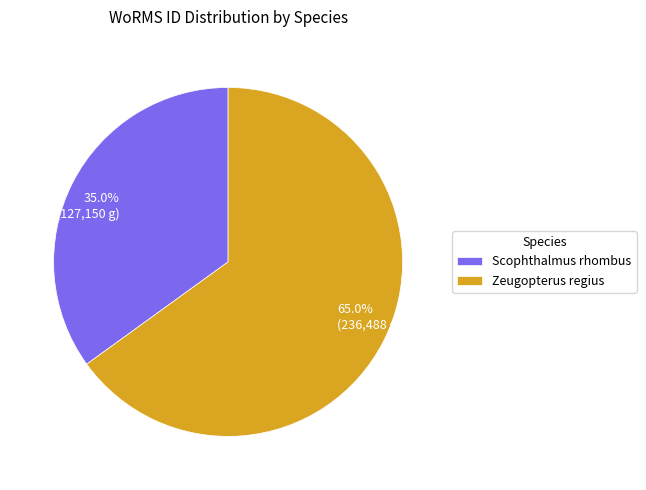

Which has a higher value, 35.0% (127,150 g) or 65.0% (236,488 g)?

65.0% (236,488 g)